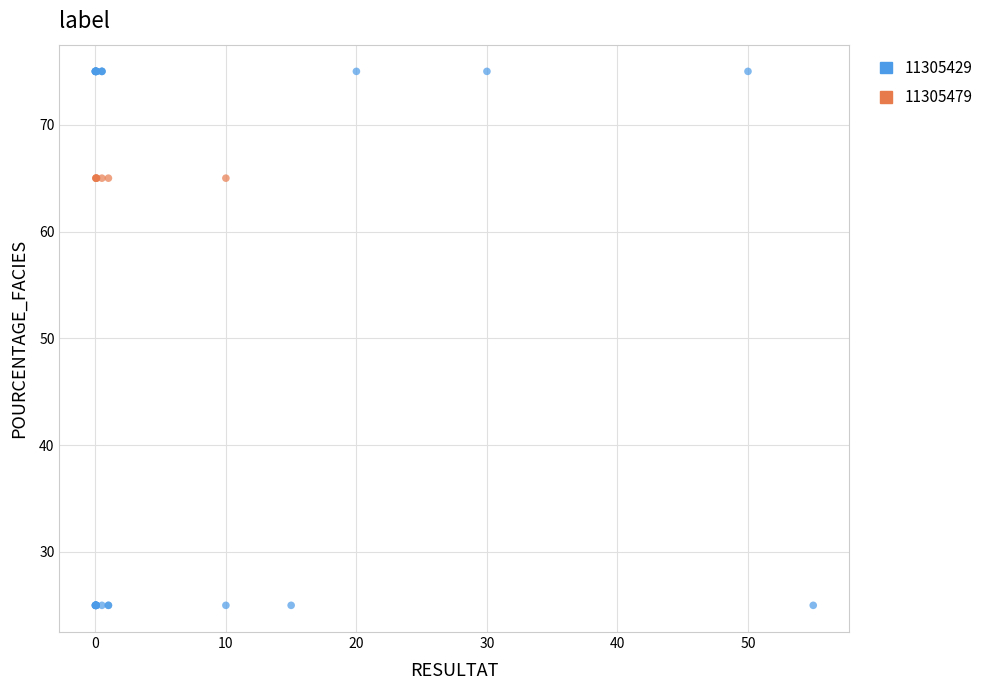

Which series reaches the minimum Y coordinate?

11305429